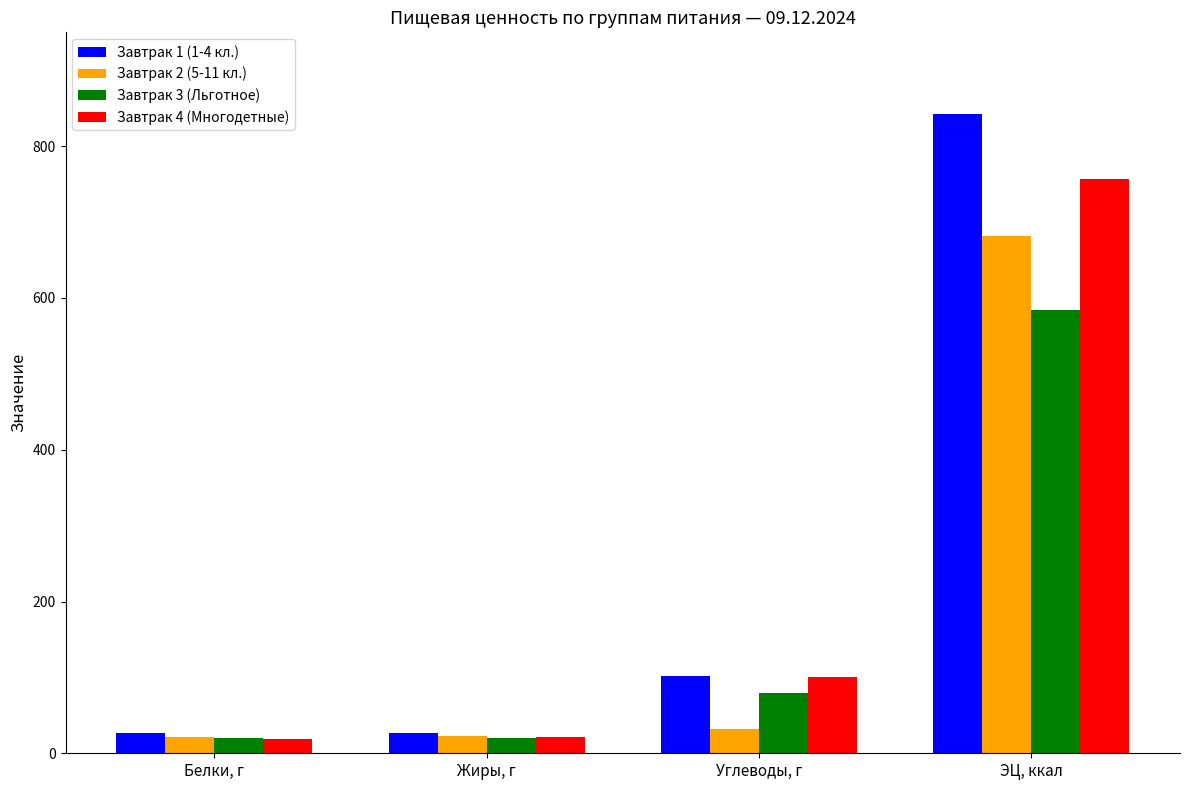

True or false: Завтрак 4 (Многодетные) has a value of 64.8 at Углеводы, г.

False